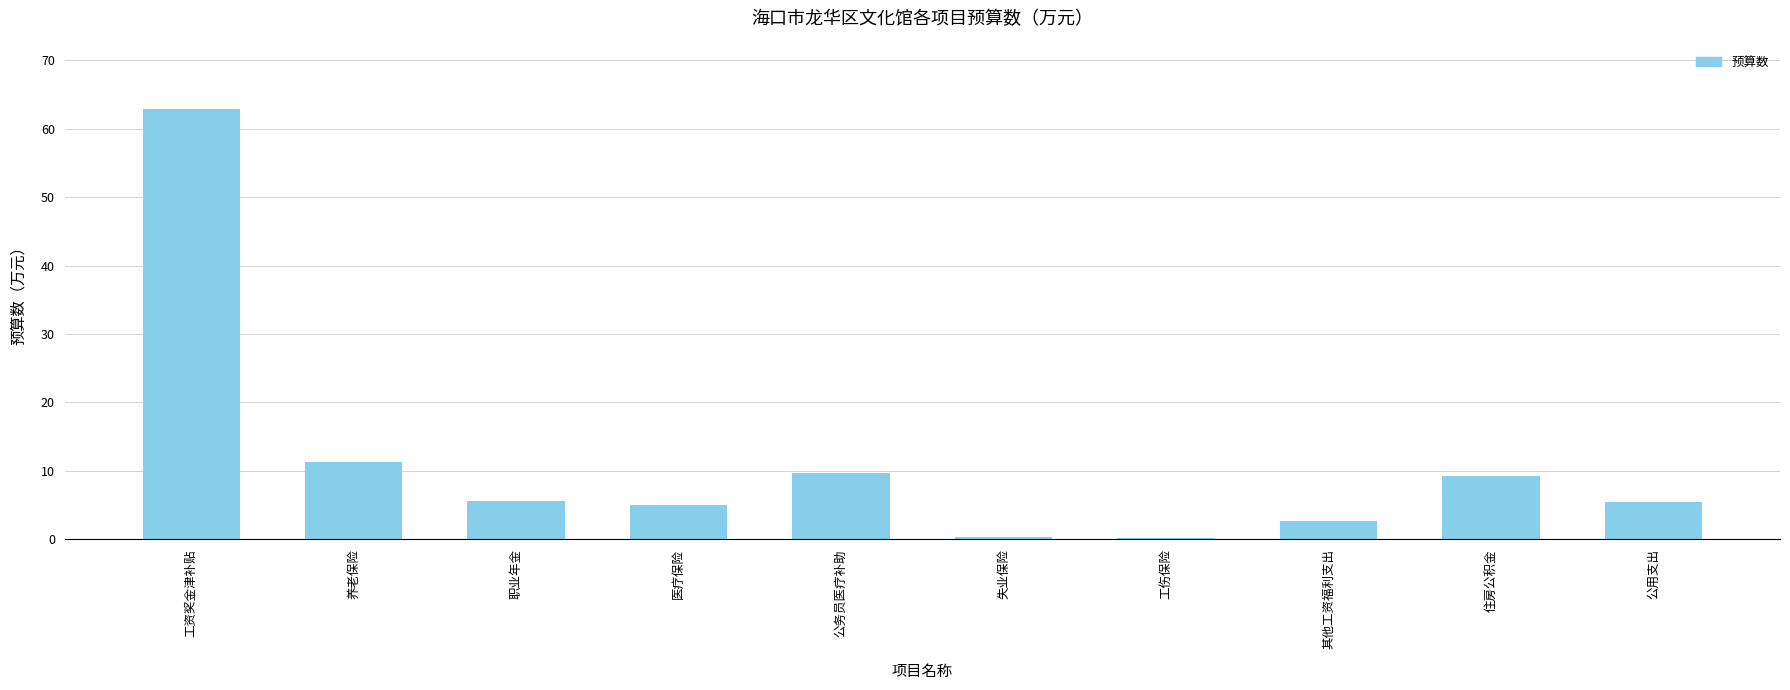

Which has a higher value, 失业保险 or 养老保险?

养老保险